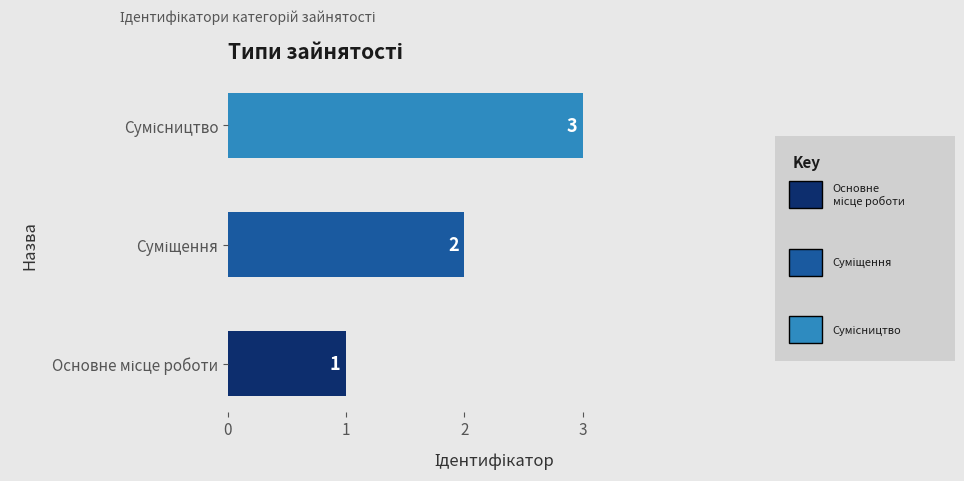

Count the number of data series in this chart.

1